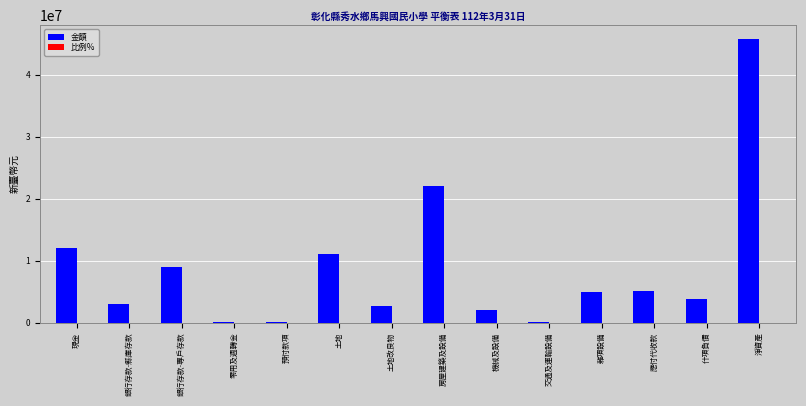

The 金額 series shows 1366615.7 at 雜項設備. True or false?

False